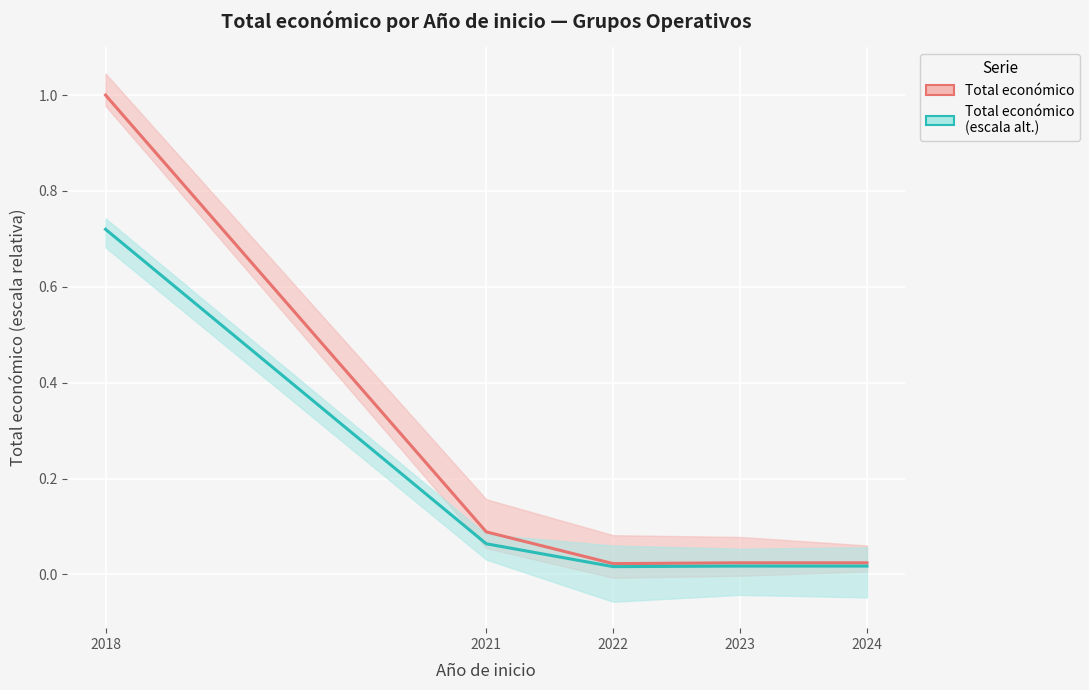

Where is the first local maximum for Total económico?

2023